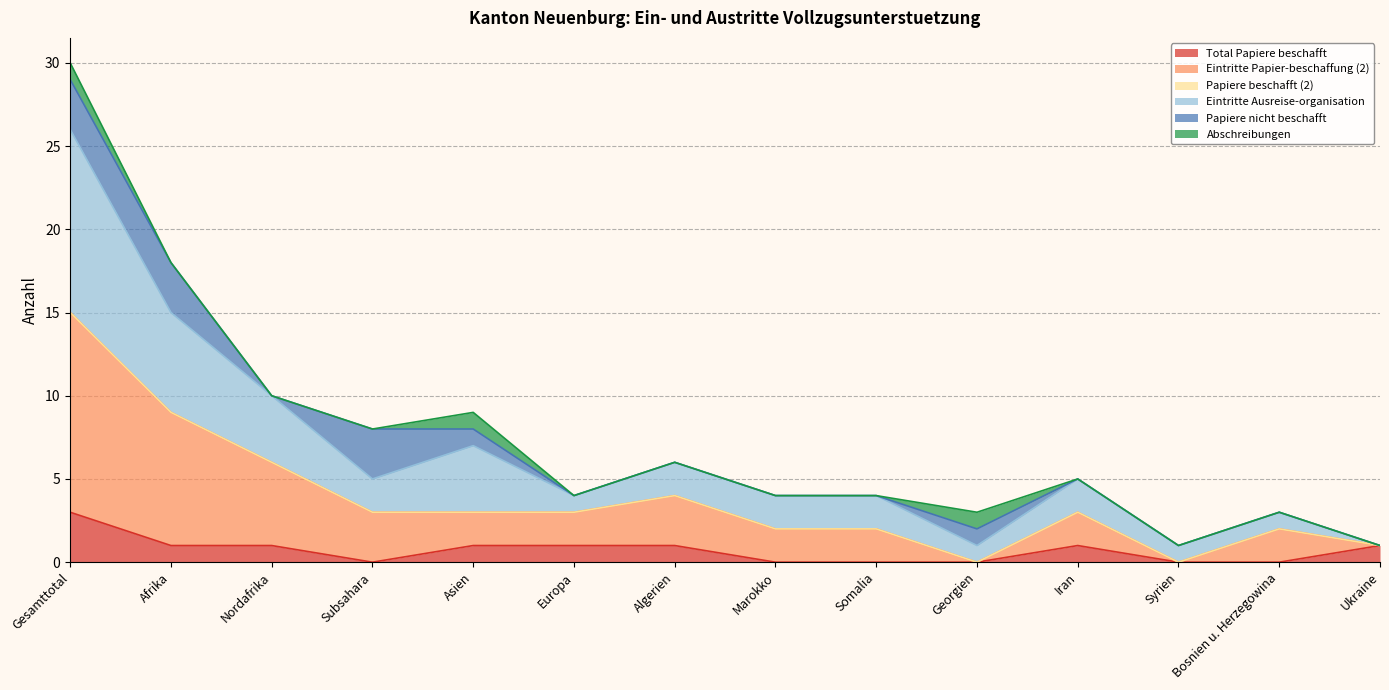

Which label corresponds to the largest value in the chart?

Gesamttotal